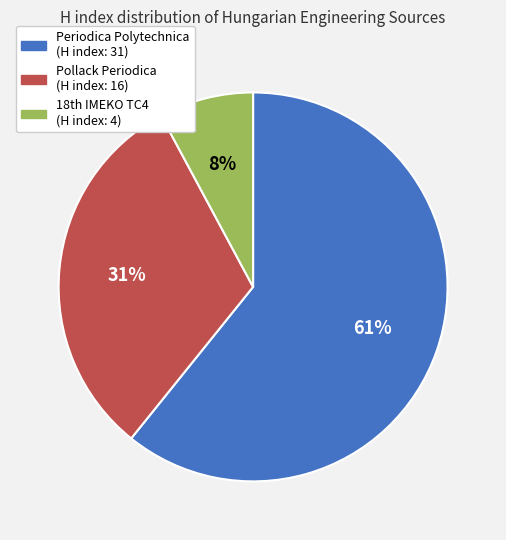

How many segments does this pie chart have?

3